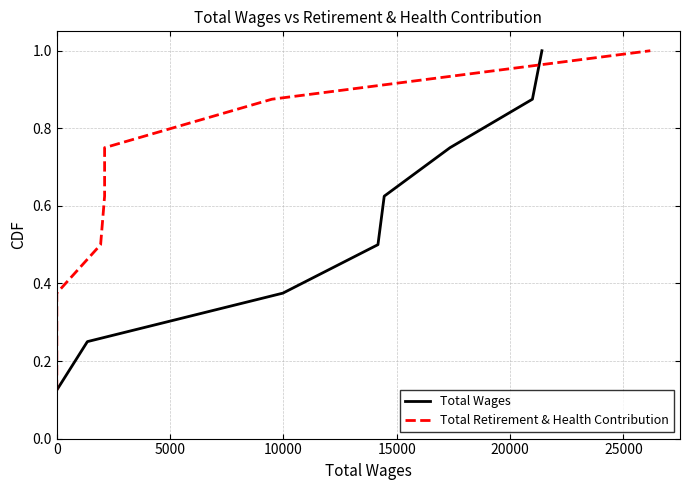

What is the value of the Total Retirement & Health Contribution point at the 4th from the left?

0.5